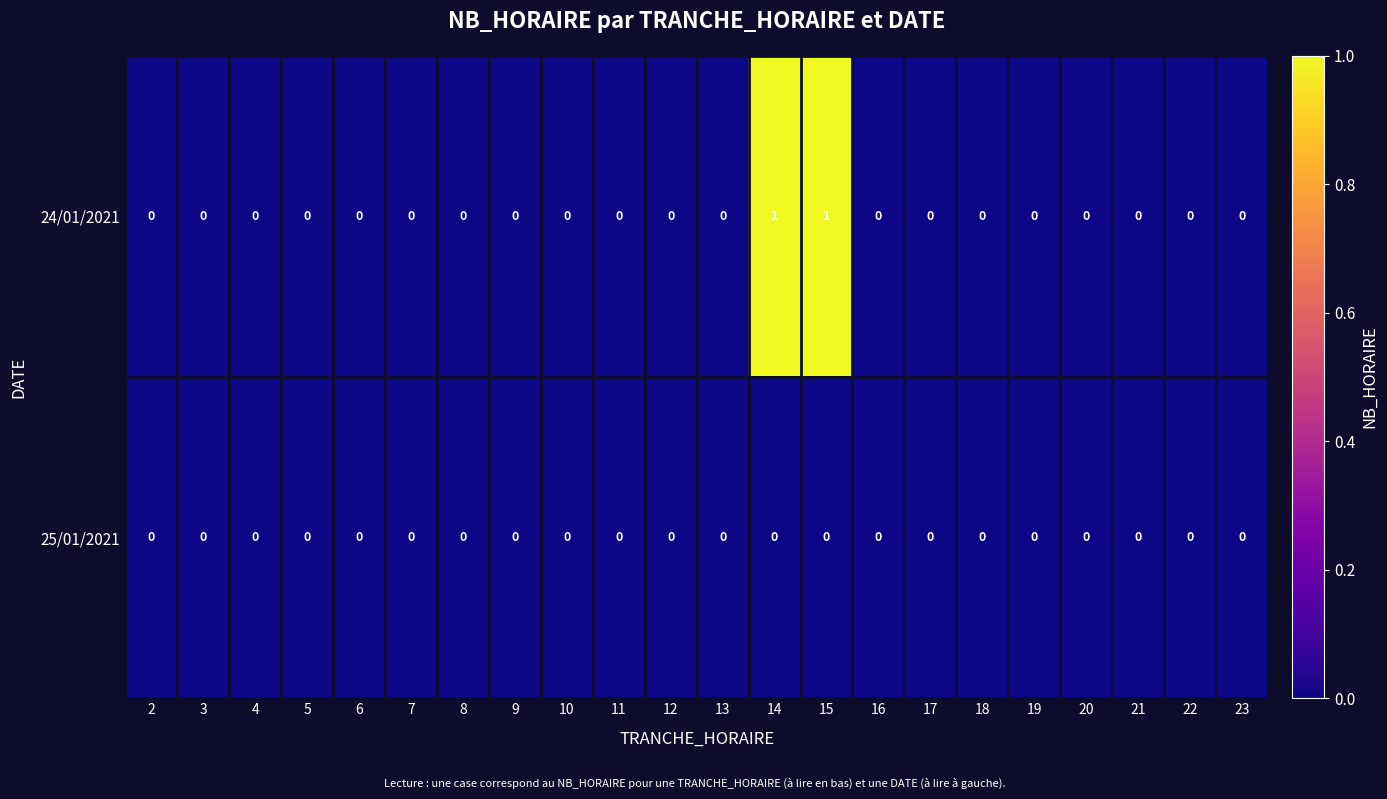

How many data points does each series have?

22